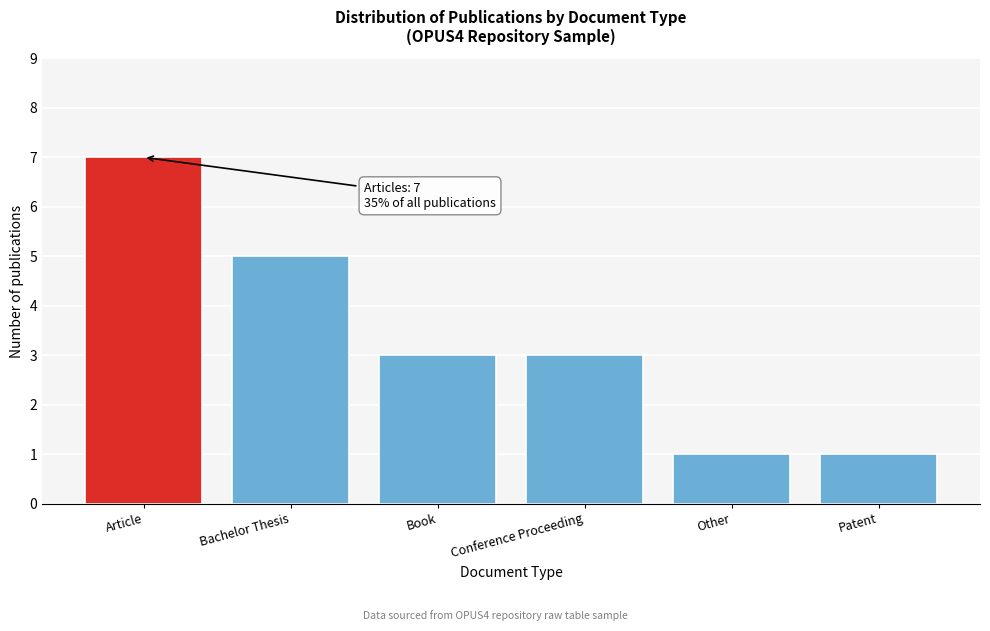

Reading left to right, list all the values displayed in this chart.

7	5	3	3	1	1